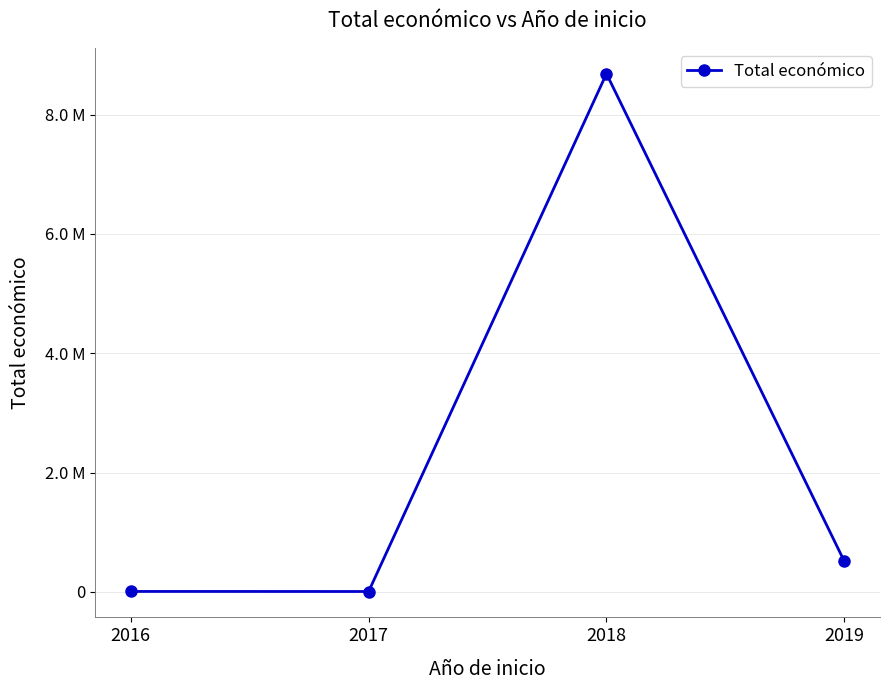

Does the chart have visible grid lines?

Yes